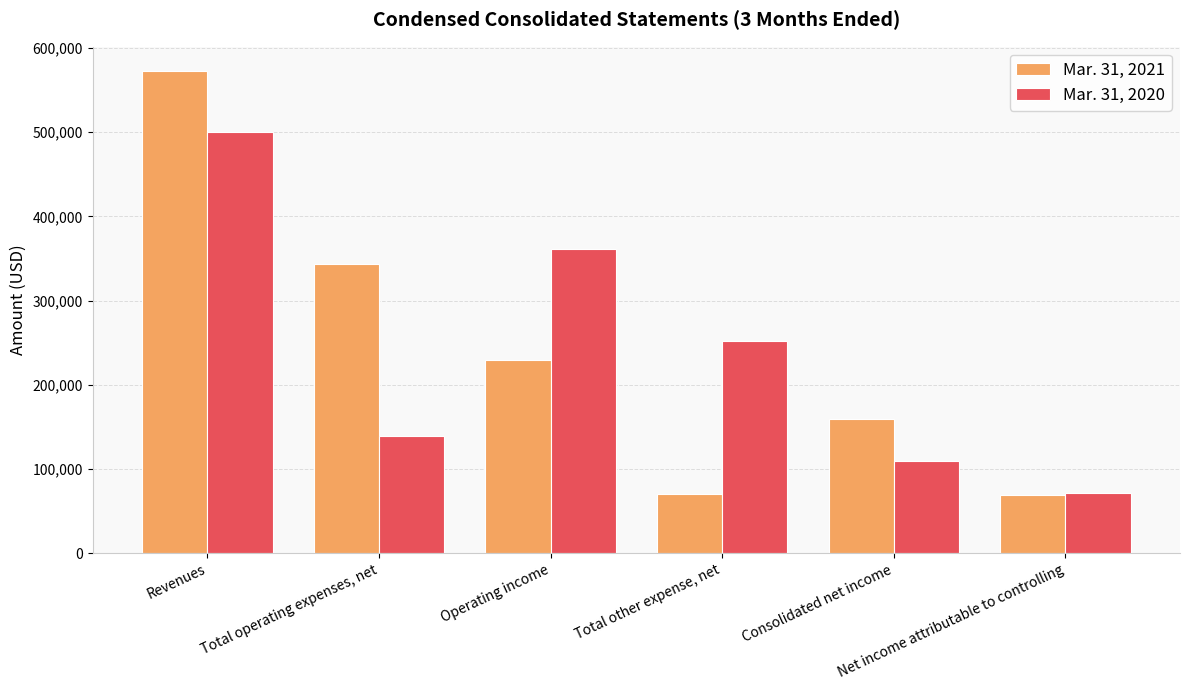

The Mar. 31, 2020 series shows 112439 at Operating income. True or false?

False